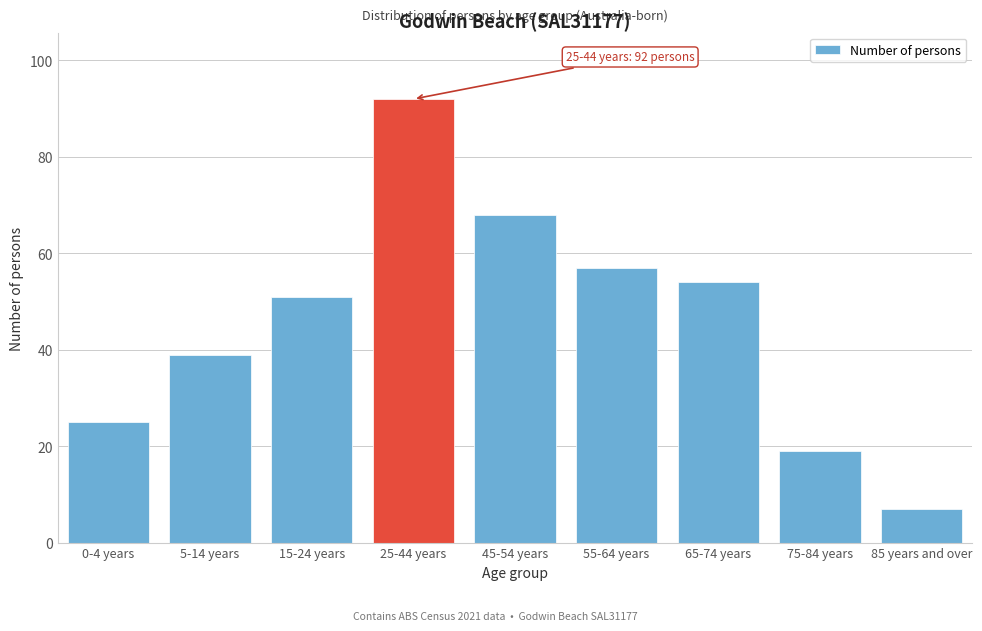

Reading left to right, extract all data points from this chart.

0-4 years=25	5-14 years=39	15-24 years=51	25-44 years=92	45-54 years=68	55-64 years=57	65-74 years=54	75-84 years=19	85 years and over=7